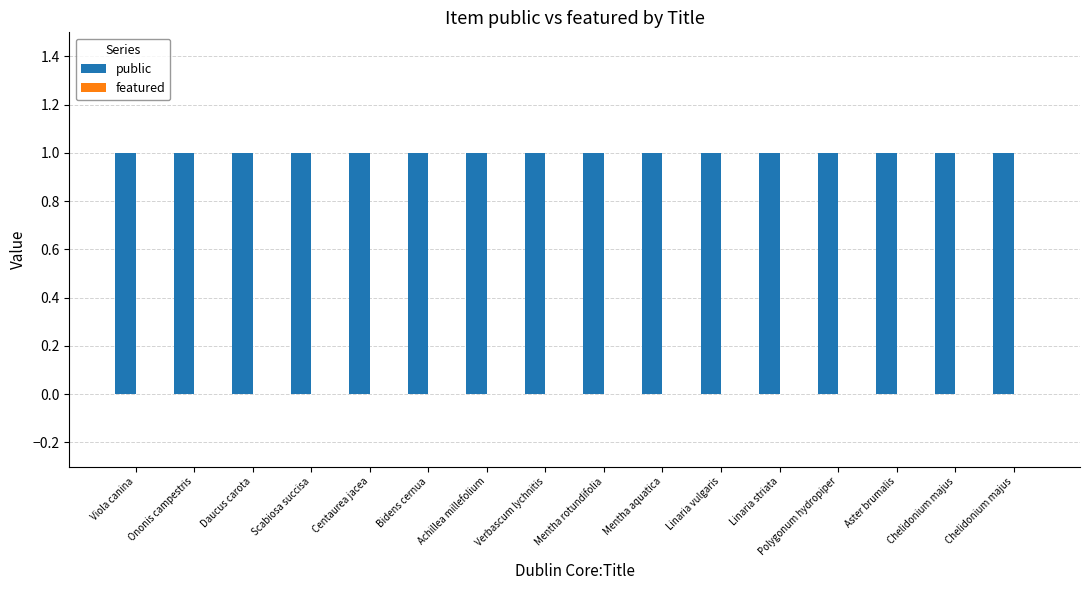

Reading left to right, what are all the values shown in this chart?

public: 1	1	1	1	1	1	1	1	1	1	1	1	1	1	1	1
featured: 0	0	0	0	0	0	0	0	0	0	0	0	0	0	0	0